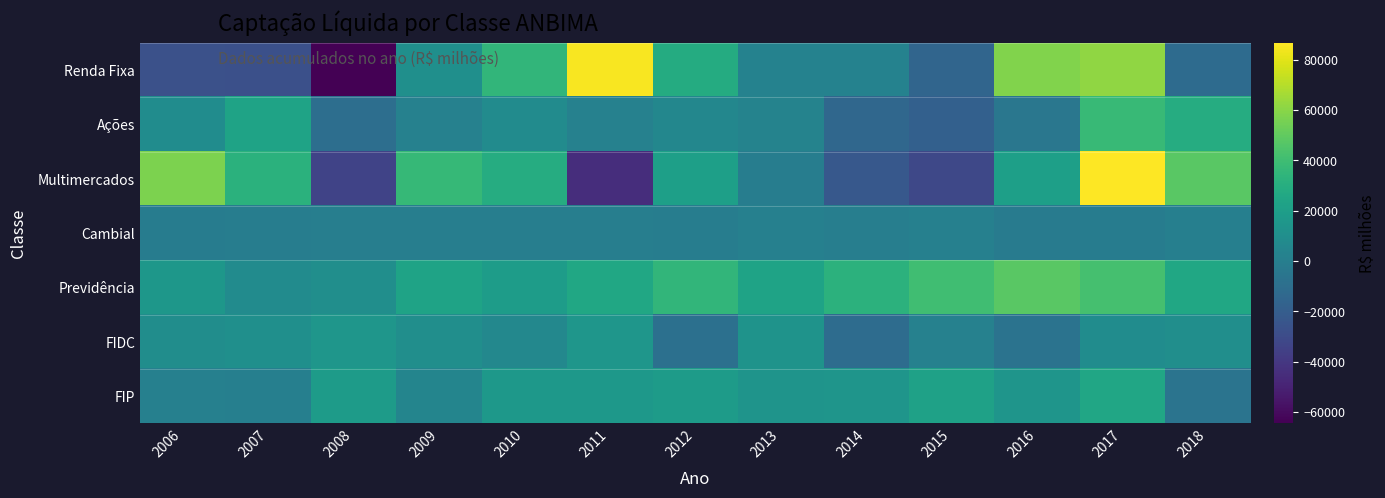

Which has a higher value, 2010 or 2015?

2010